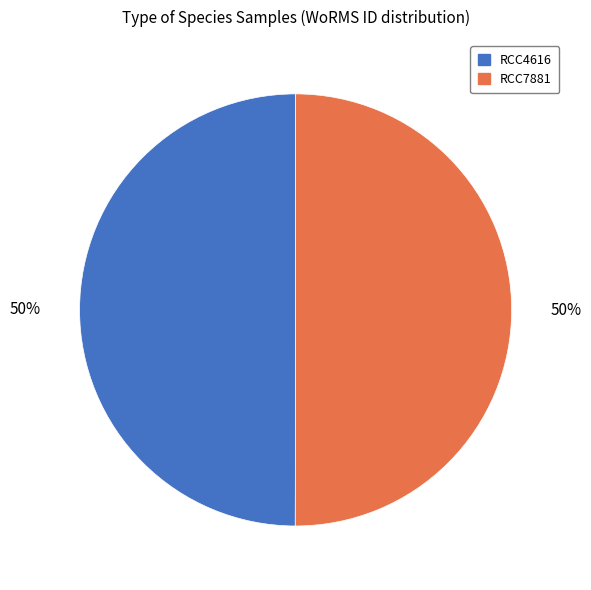

Do RCC7881 and RCC4616 together represent more than half of the pie?

Yes